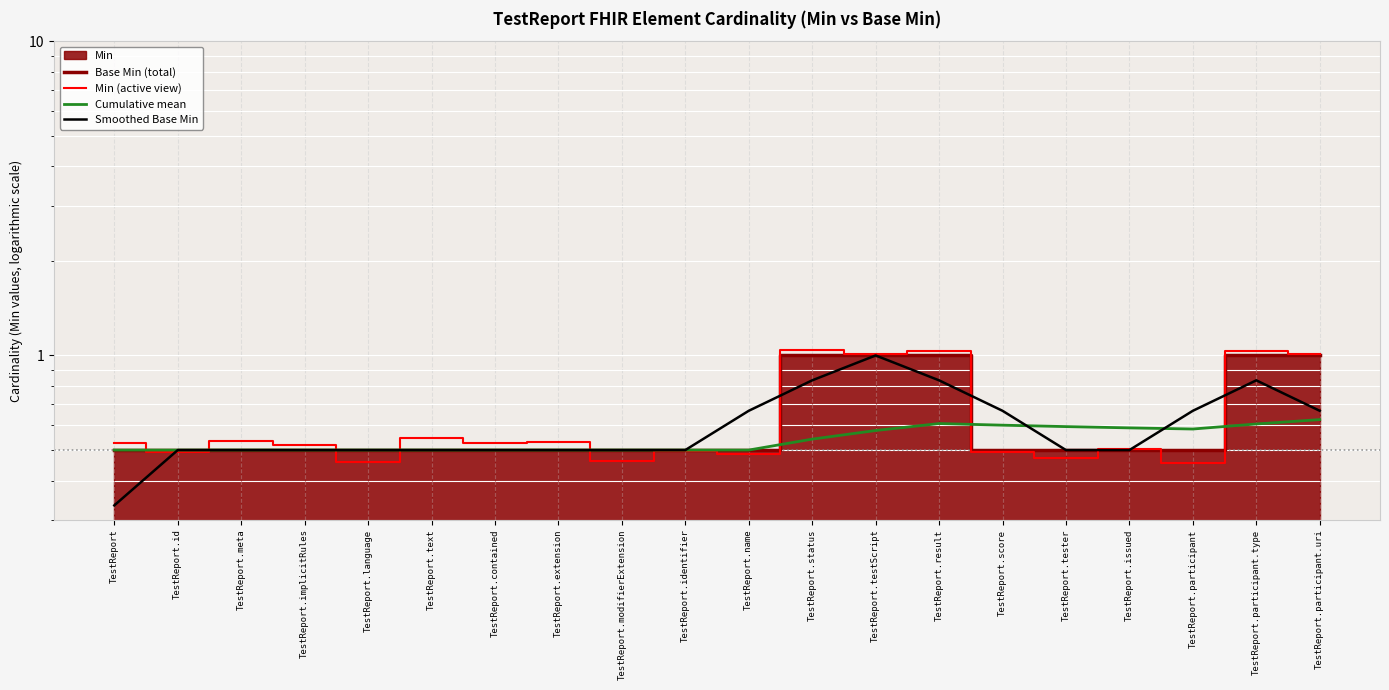

Is the value of Min (active view) at TestReport.modifierExtension greater than the value of Smoothed Base Min at TestReport?

Yes